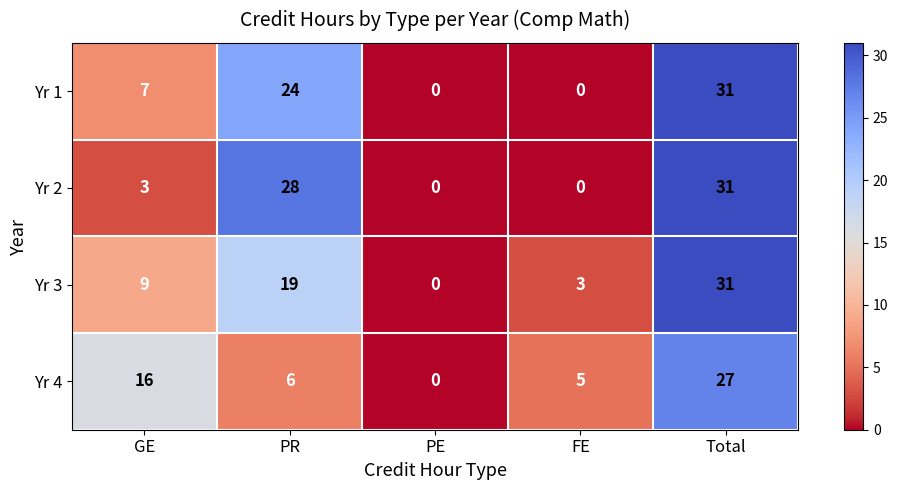

What is the total value across all series at GE?

35